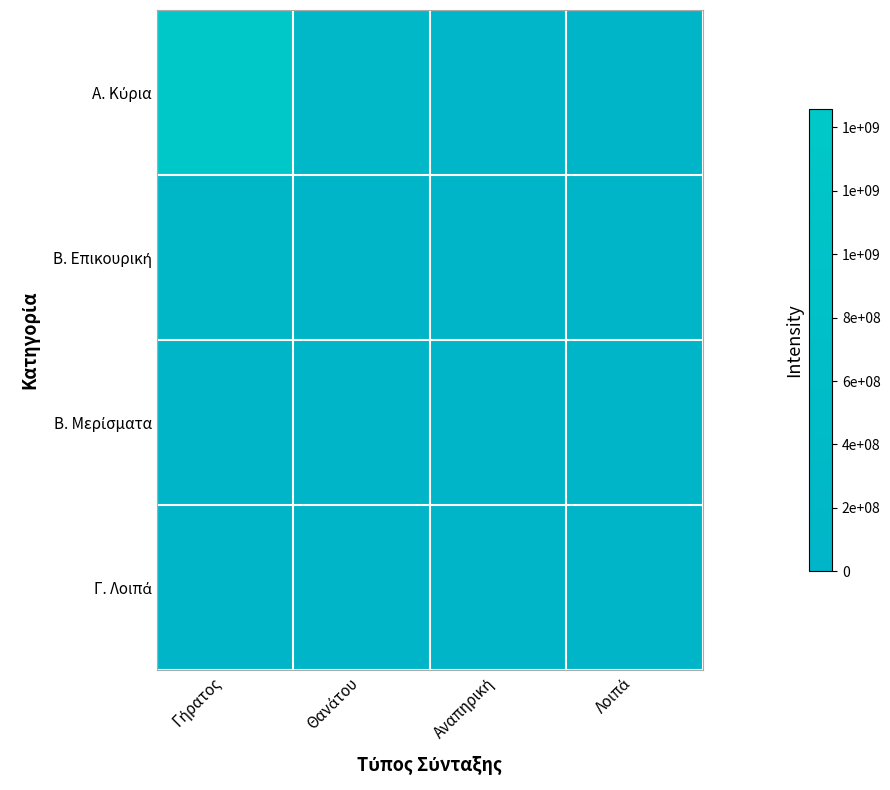

What is the spread (max minus min) of values at Γήρατος?

1457872504.6